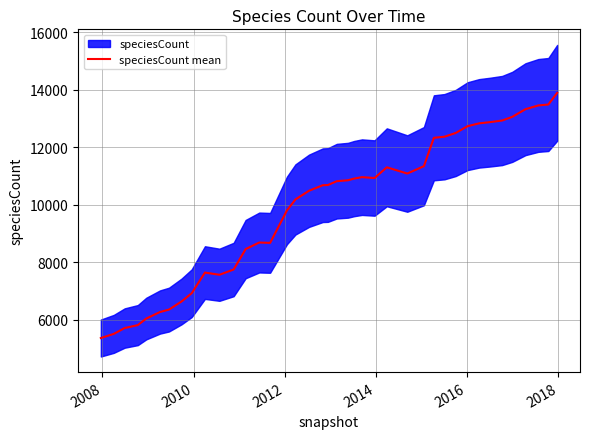

The value at 33 is 5496. True or false?

False